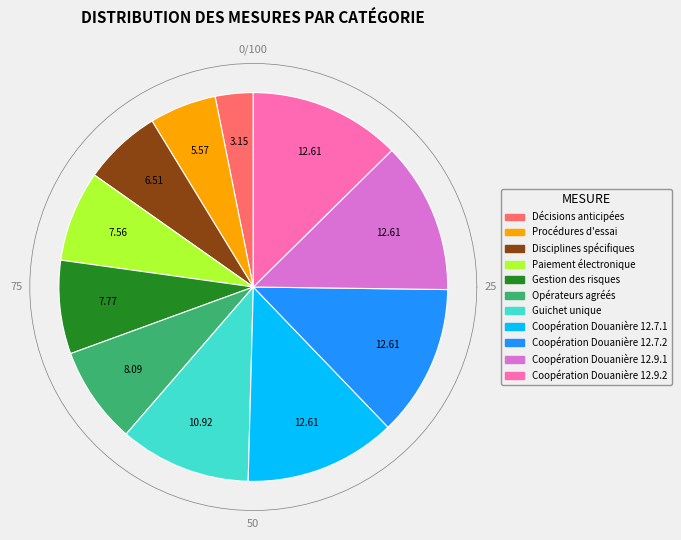

Combined, do Procédures d'essai and Coopération Douanière 12.9.2 account for over 50%?

No